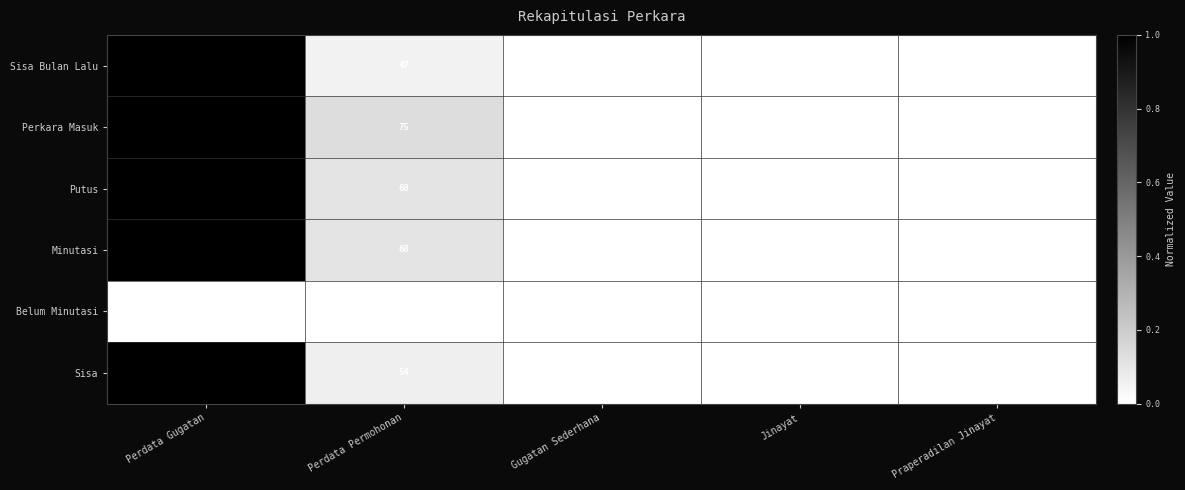

True or false: Minutasi has a value of -0.7 at Jinayat.

False